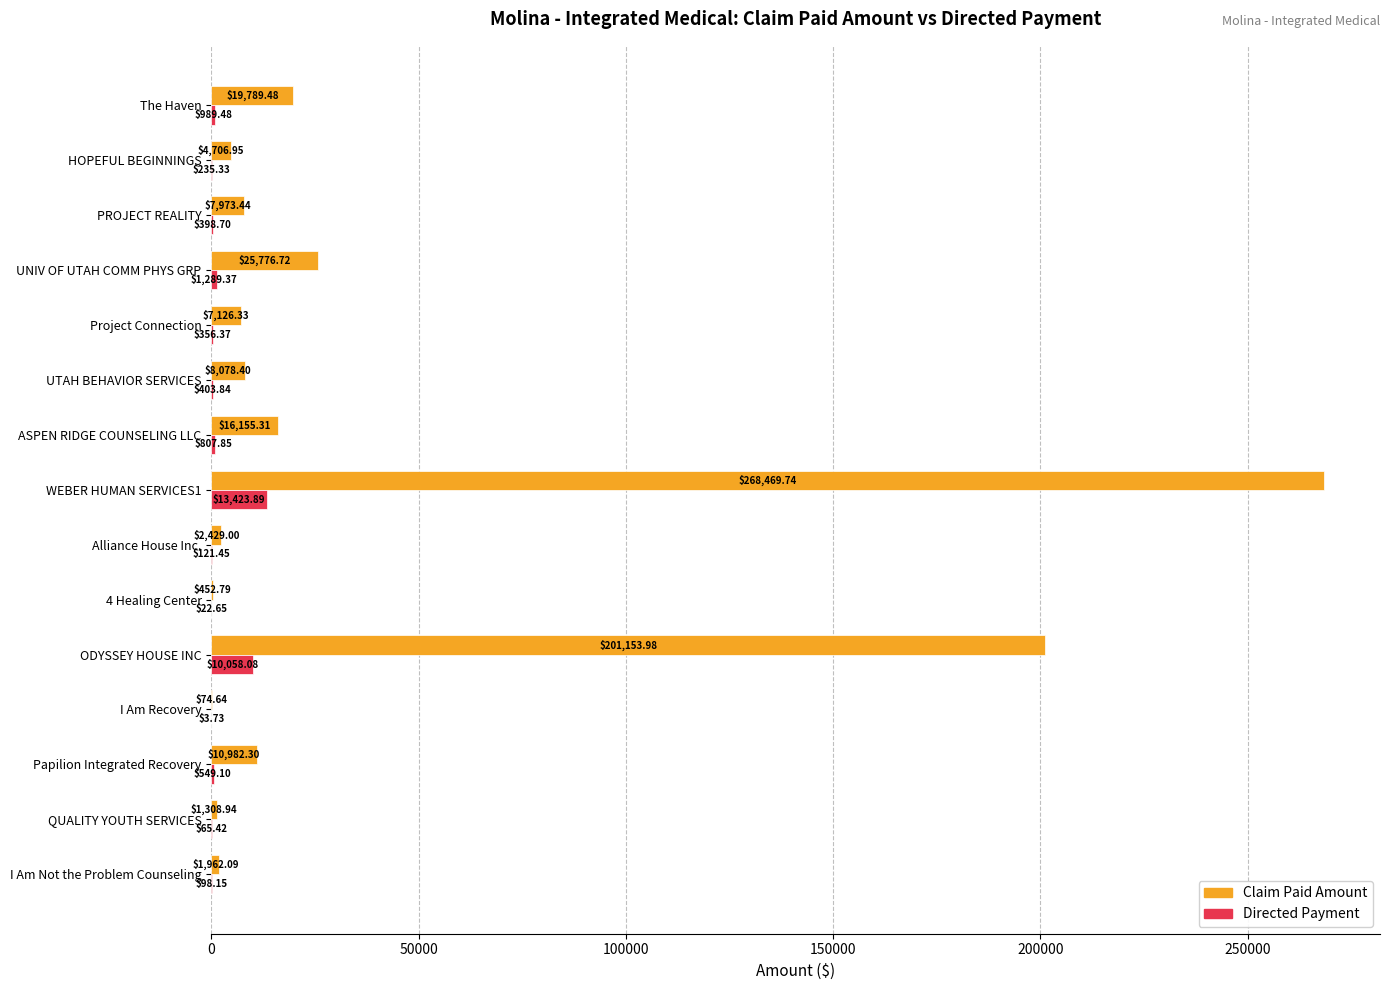

At which label is Directed Payment closest to 6713?

ODYSSEY HOUSE INC